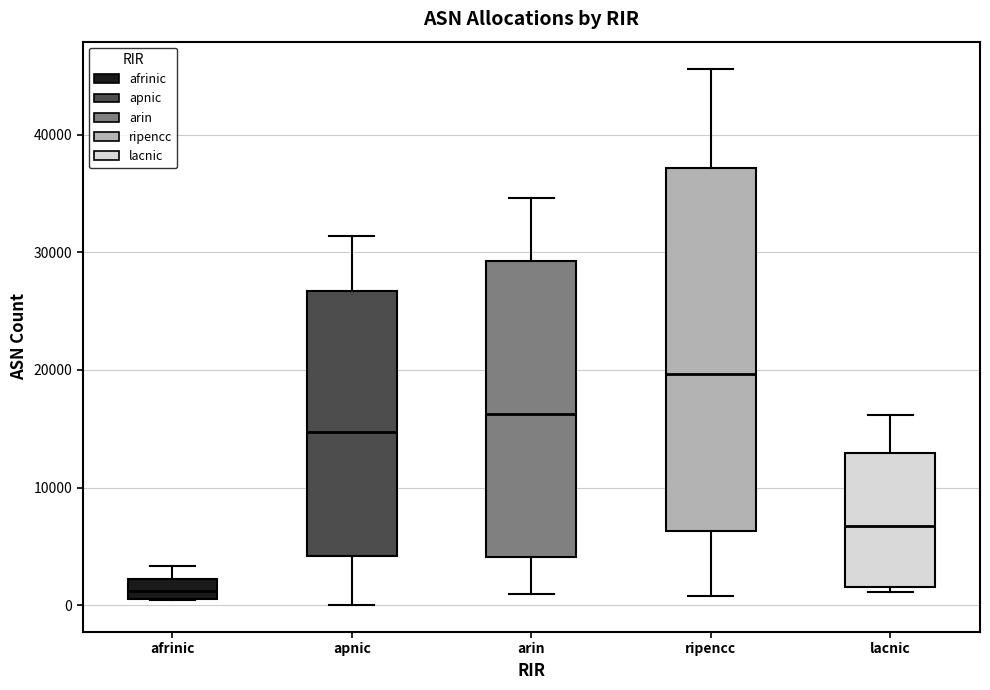

Where is the lower edge of the box for apnic on the y-axis? The values are not printed on the chart, so give them approximately, as read against the axis.

4000